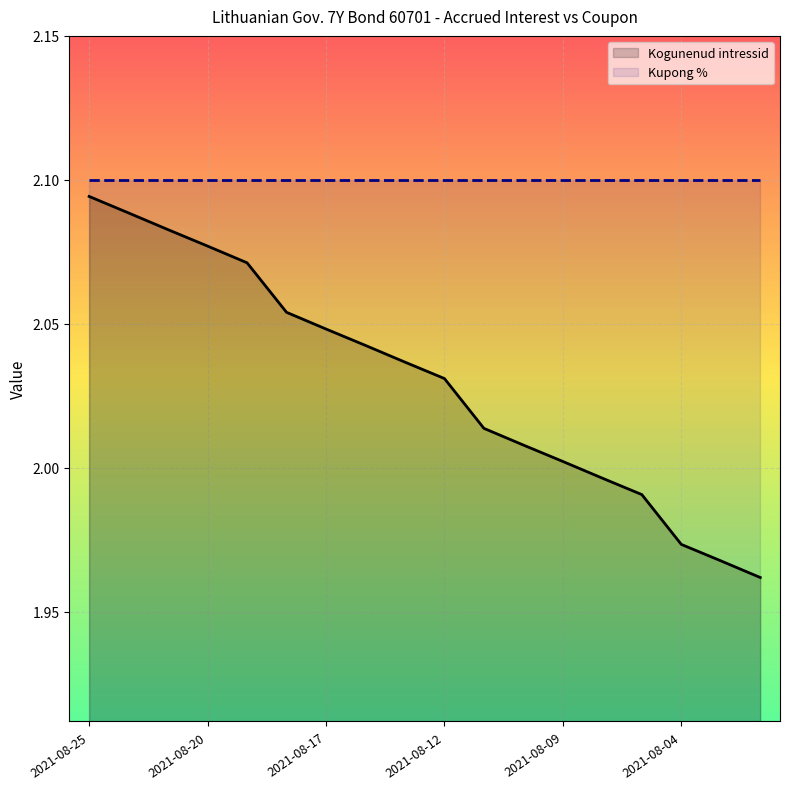

Reading left to right, extract all data points from this chart.

Kogunenud intressid: 2.1	2.1	2.1	2.1	2.1	2.1	2.0	2.0	2.0	2.0	2.0	2.0	2.0	2.0	2.0	2.0	2.0	2.0
Kupong %: 2.1	2.1	2.1	2.1	2.1	2.1	2.1	2.1	2.1	2.1	2.1	2.1	2.1	2.1	2.1	2.1	2.1	2.1